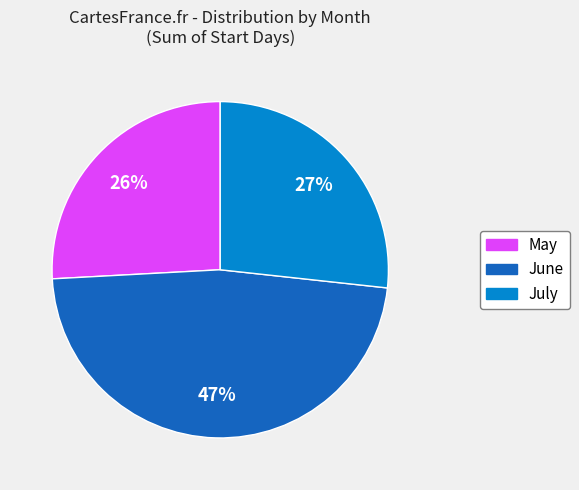

To the nearest percent, what is the average slice percentage?

33%